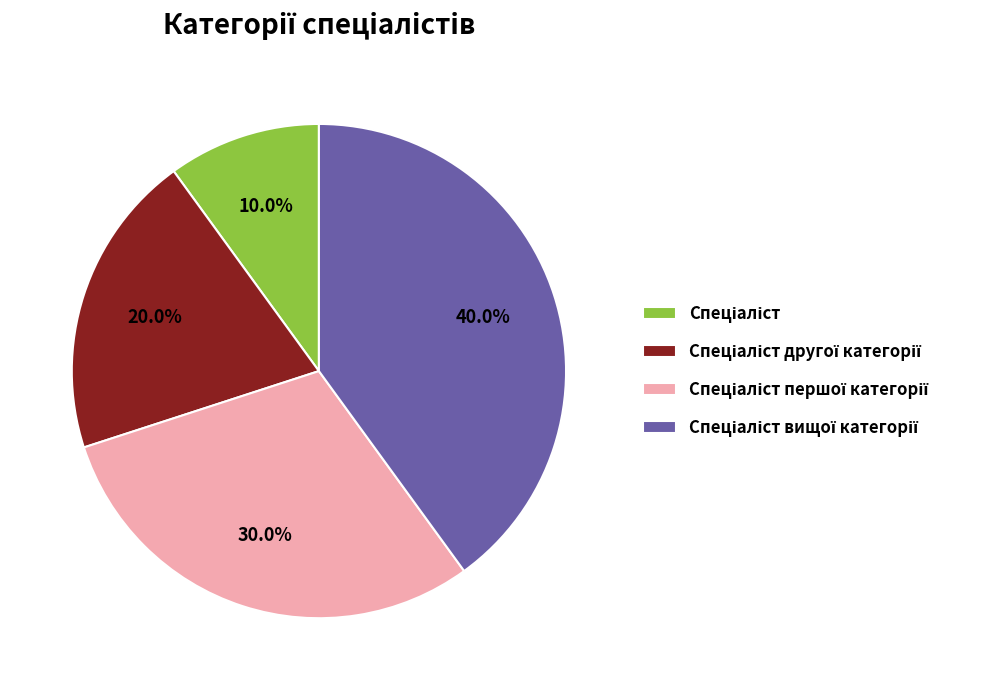

Is there a majority slice in this chart?

No